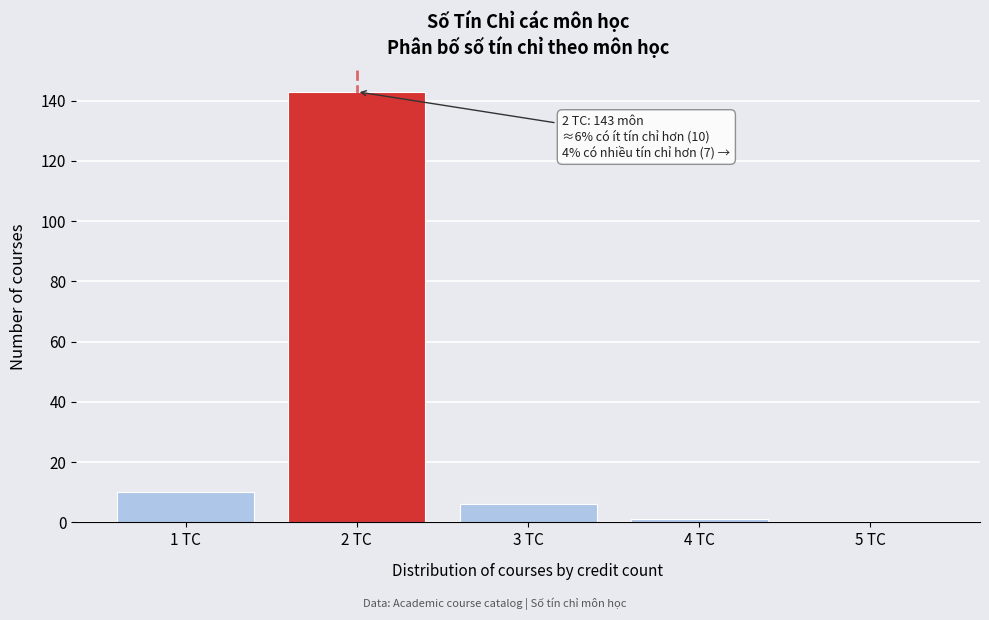

Over which range of the x-axis is the bar tallest?

1.5 to 2.5